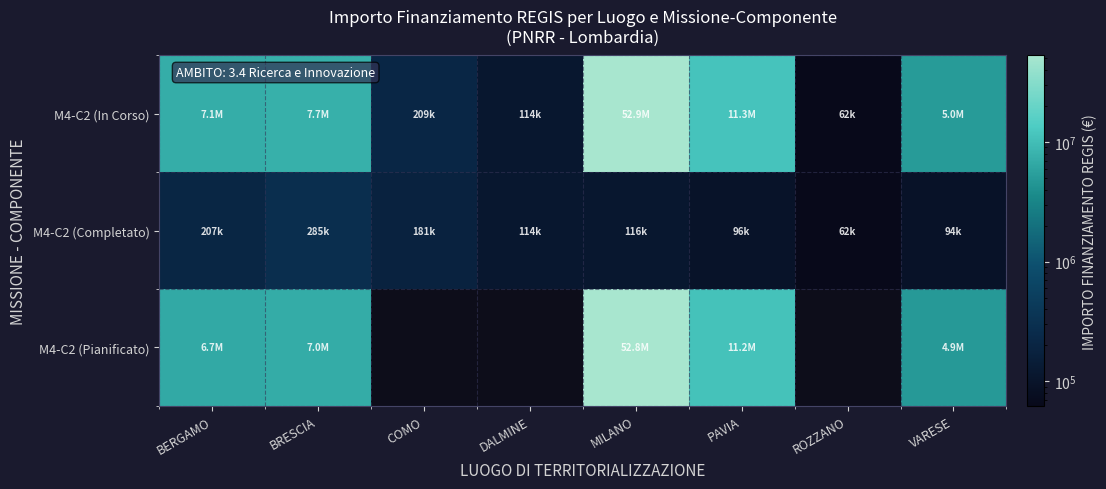

Is it true that M4-C2 (Completato) equals 181419.8 at COMO?

True